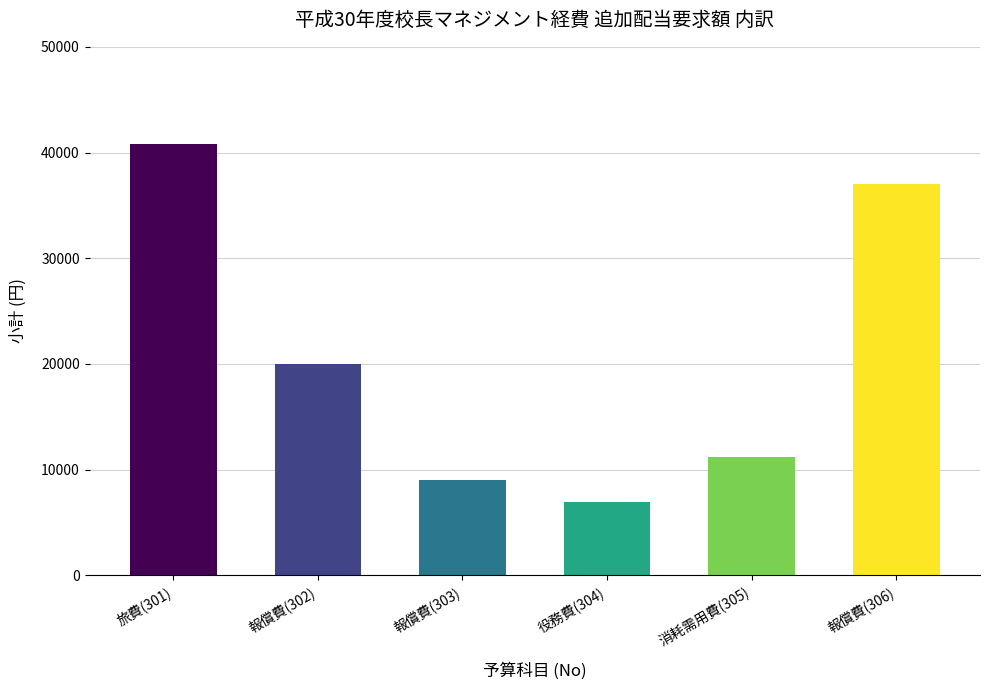

What is the value of the 4th bar from the left?

6900